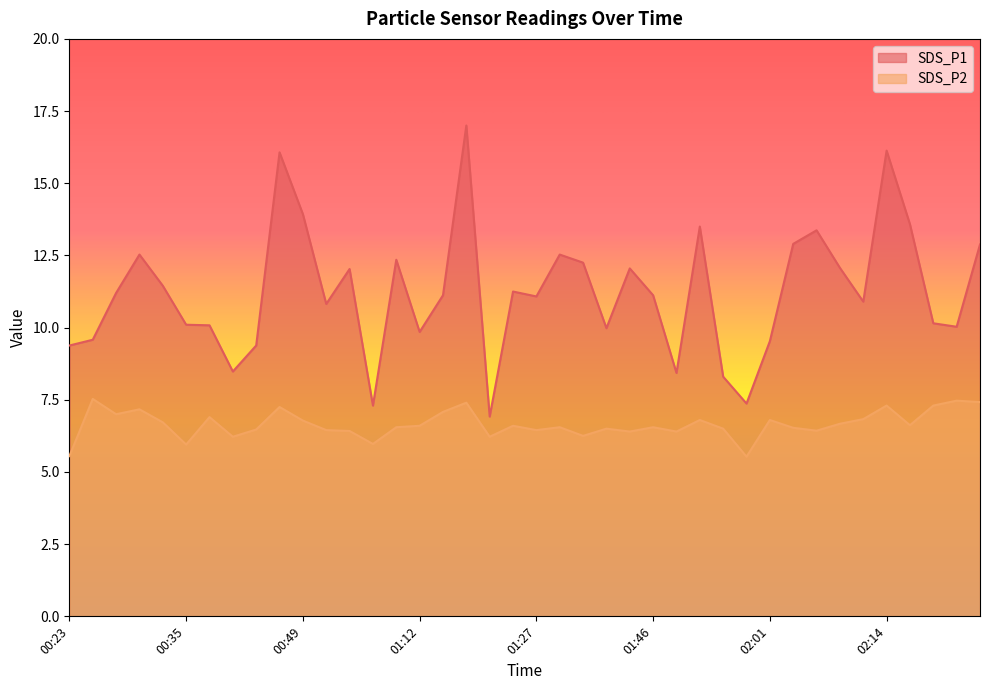

At which label does SDS_P1 first exceed 11?

00:28